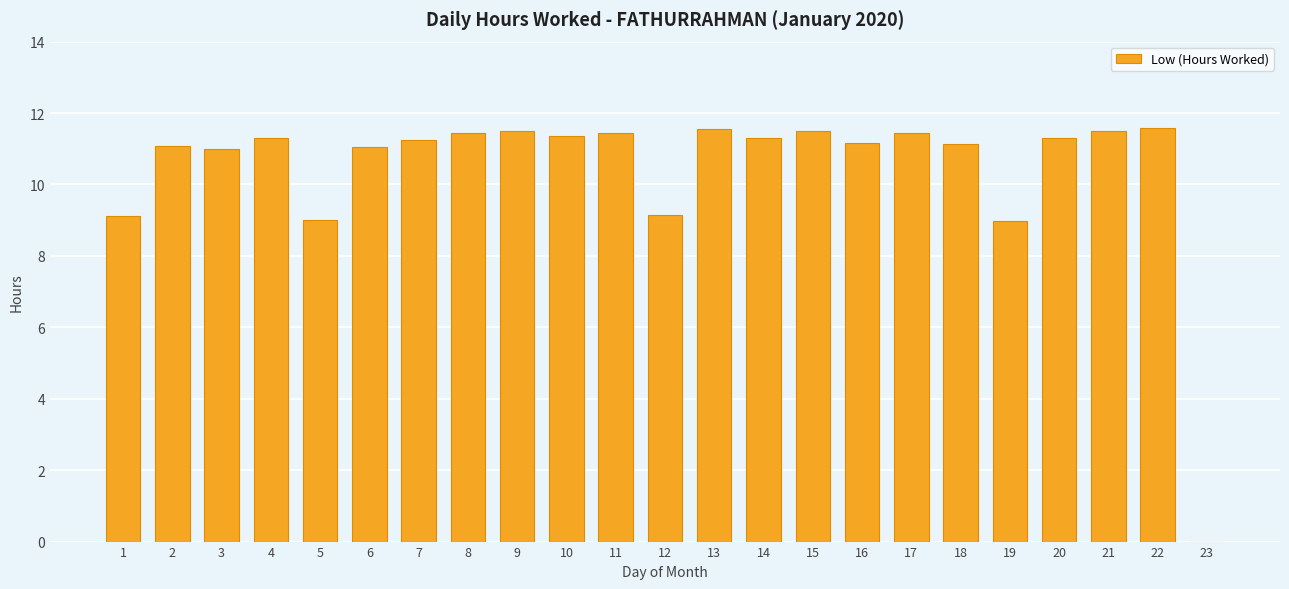

What is the sum of the values at 23 and 15?

11.5